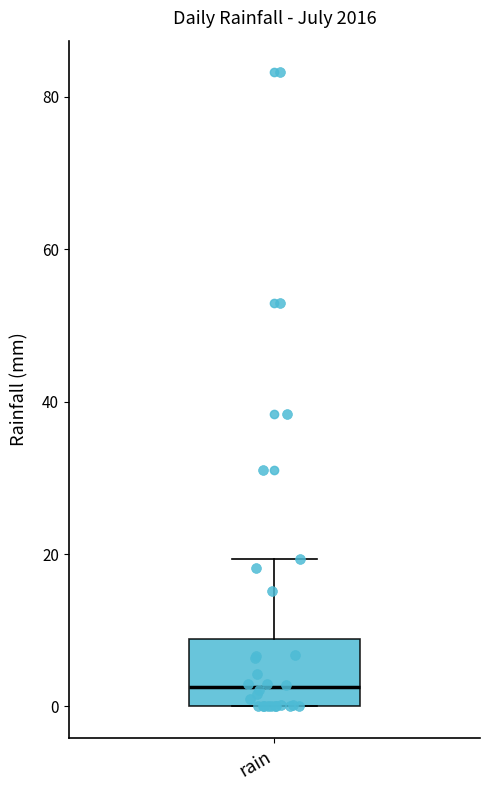

Where is the lower edge of the box for rain on the y-axis? The values are not printed on the chart, so give them approximately, as read against the axis.

0